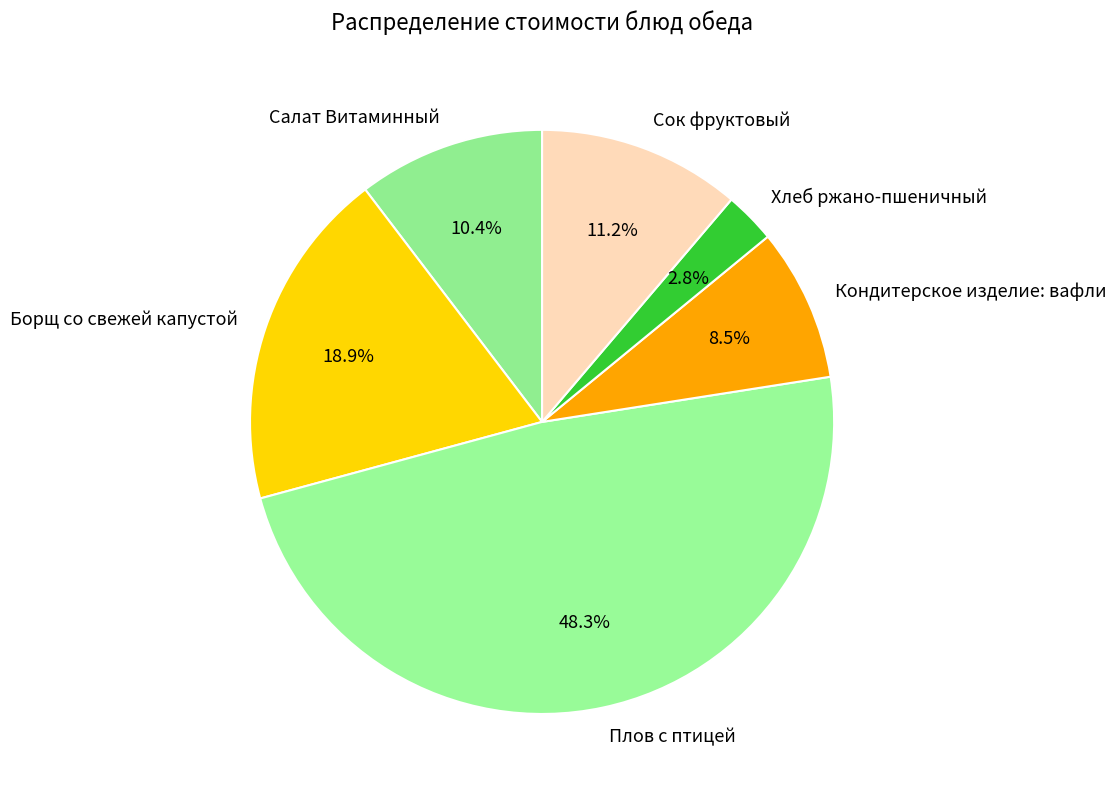

Rank the categories by value from highest to lowest.

Плов с птицей, Борщ со свежей капустой, Сок фруктовый, Салат Витаминный, Кондитерское изделие: вафли, Хлеб ржано-пшеничный